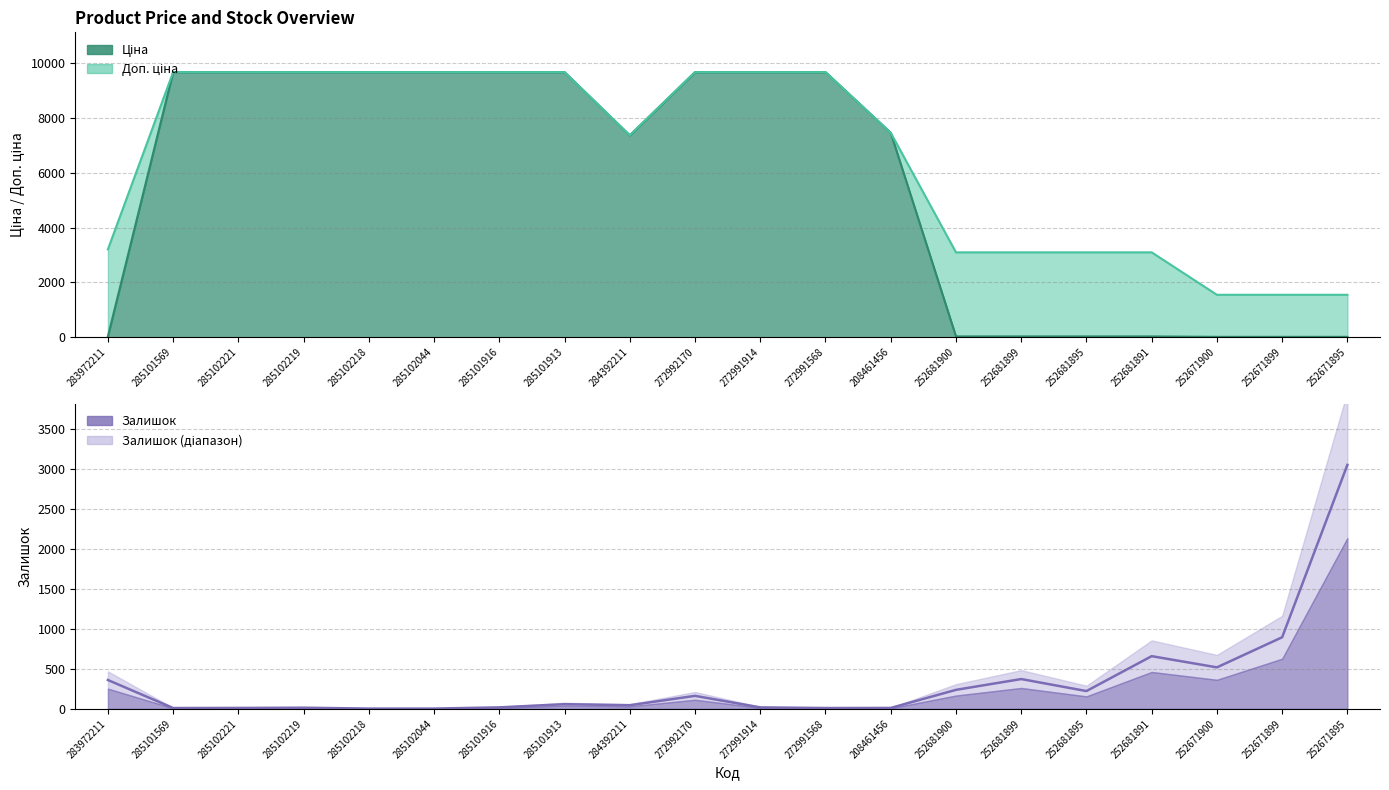

Does the chart have visible grid lines?

Yes